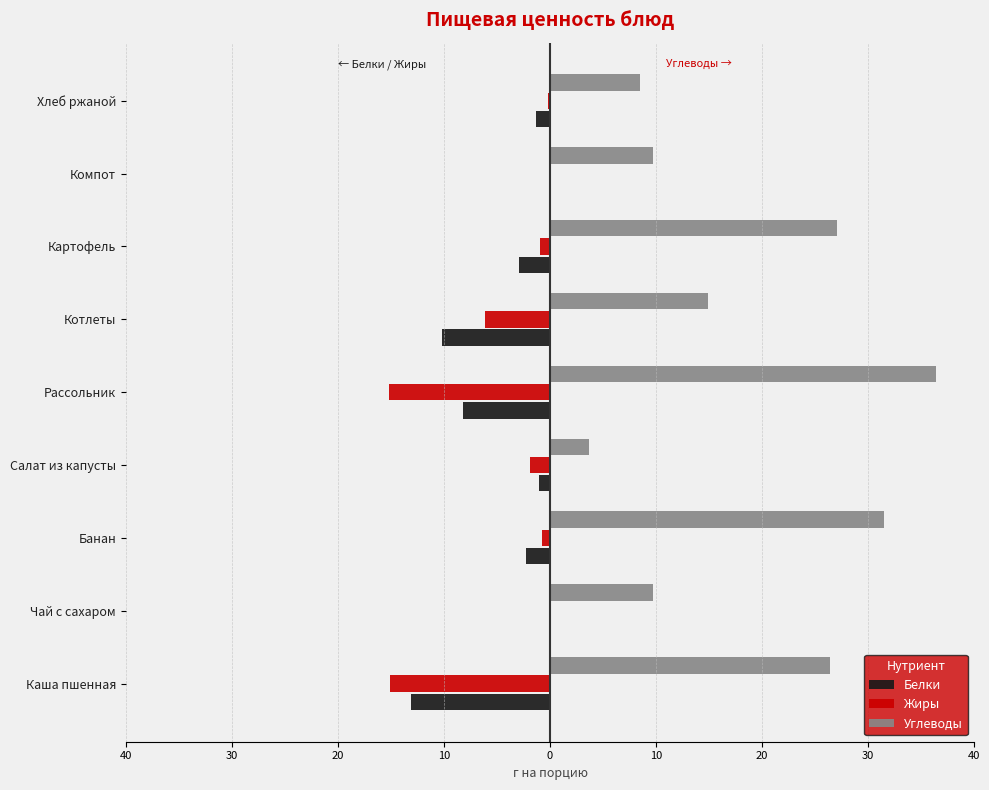

What are all the series names shown in the legend?

Белки, Жиры, Углеводы